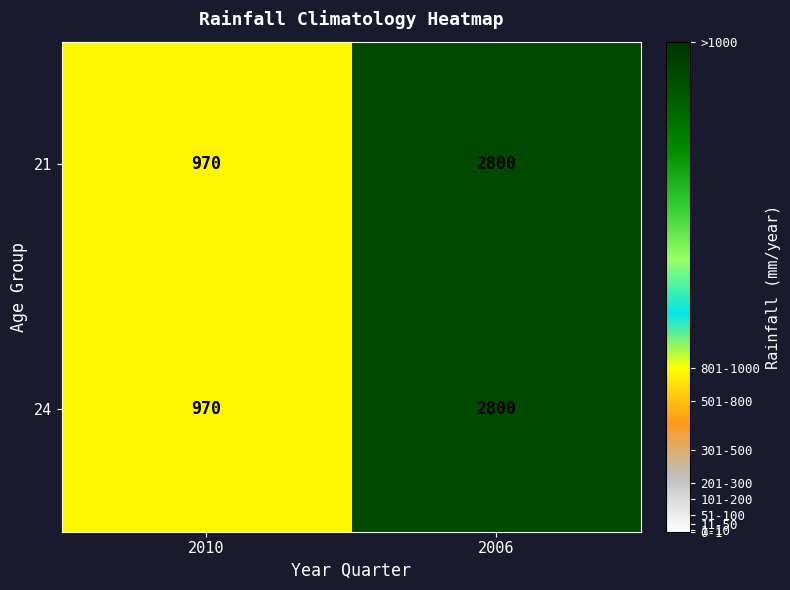

Rank the categories by 21 value from lowest to highest.

2010, 2006